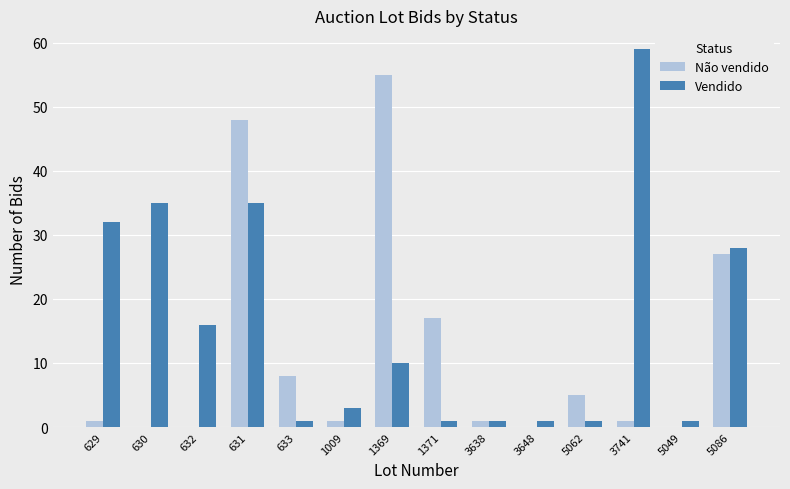

Which label corresponds to the largest value in the chart?

3741